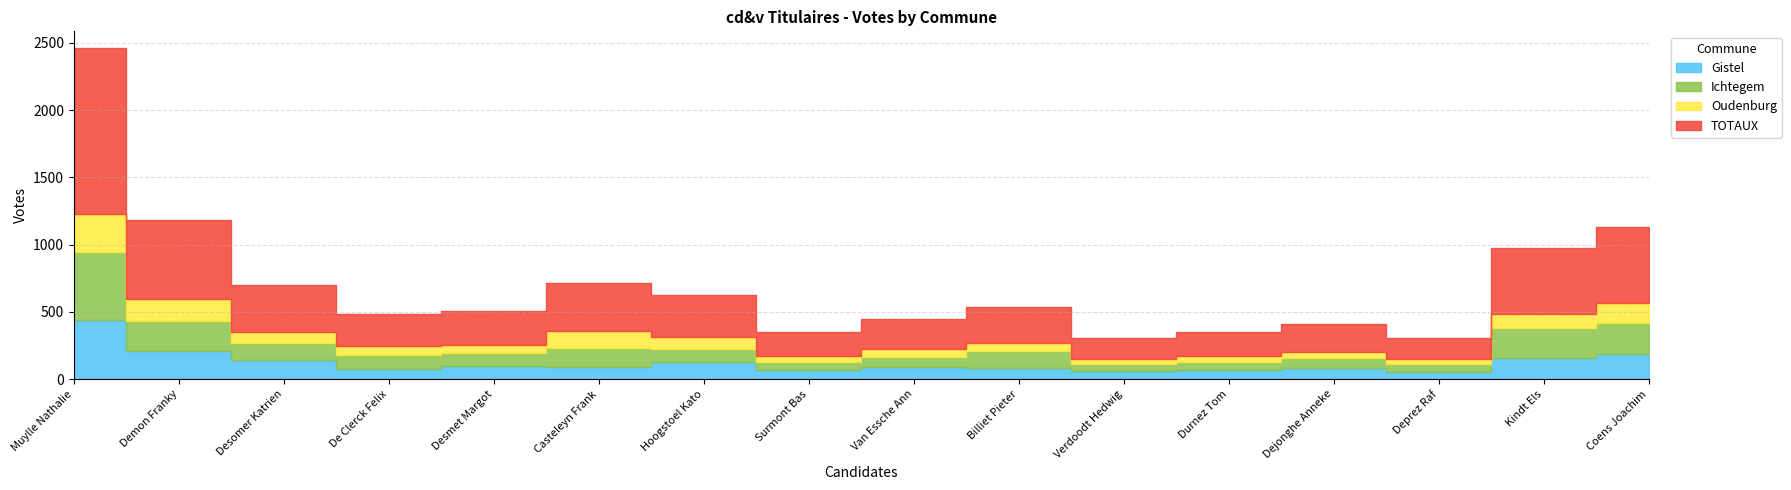

What is the sum of all TOTAUX values?

5736